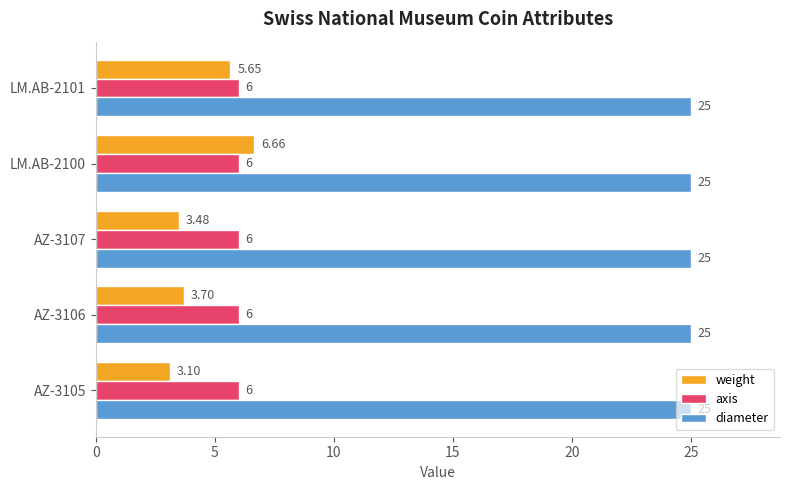

What is the highest value of the diameter series?

25.0